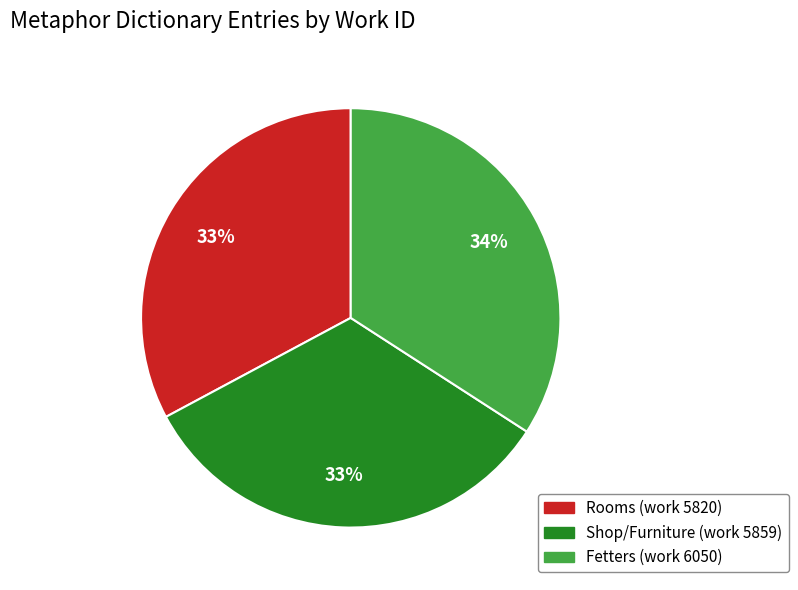

Is Rooms (work 5820) the majority of the pie?

No